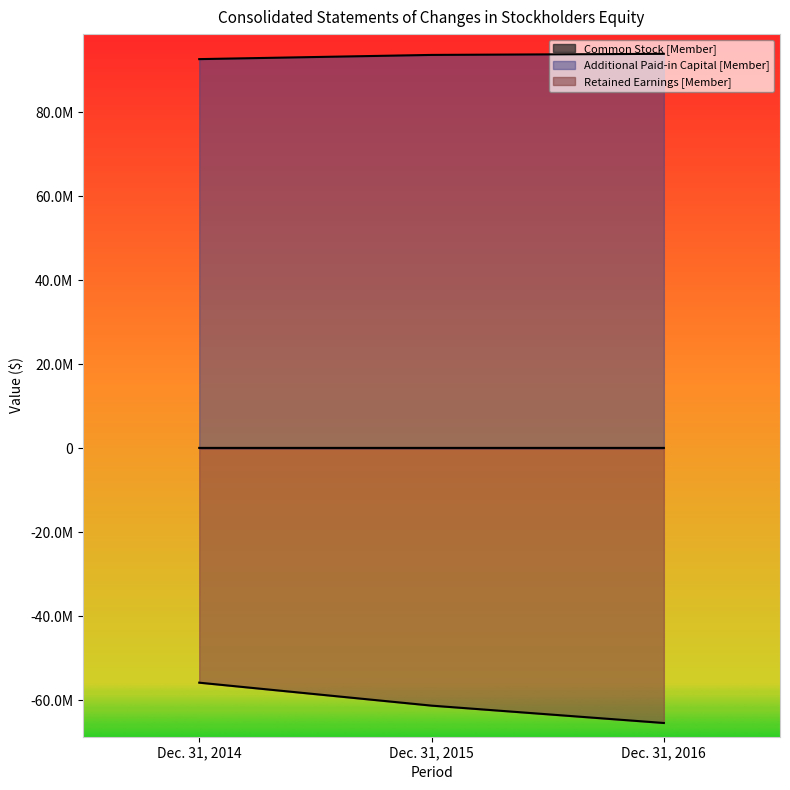

Is it true that Common Stock [Member] equals 20198 at Dec. 31, 2015?

False